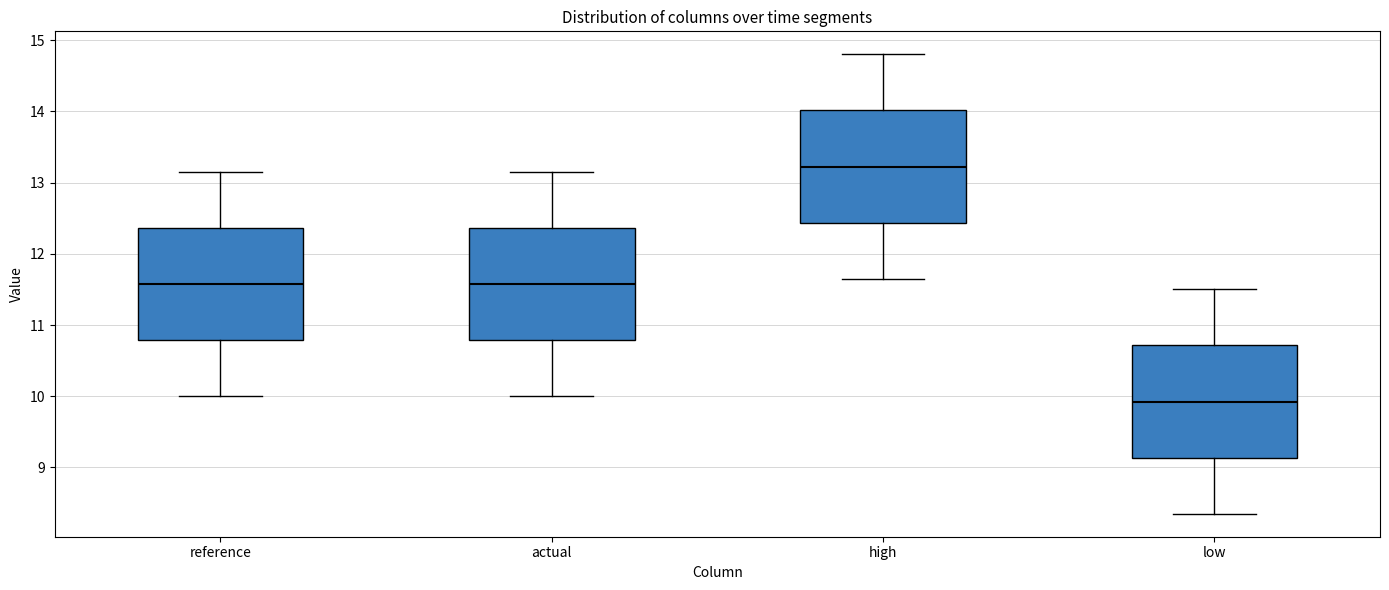

Reading left to right, read every box against the y-axis: the position of its median line, the range the box covers, and the ends of its whiskers. The values are not printed on the chart, so give them approximately, as read against the axis.

reference: median 11.6, box 10.8 to 12.4, whiskers 10.0 to 13.2
actual: median 11.6, box 10.8 to 12.4, whiskers 10.0 to 13.2
high: median 13.2, box 12.4 to 14.0, whiskers 11.7 to 14.8
low: median 9.9, box 9.1 to 10.7, whiskers 8.3 to 11.5